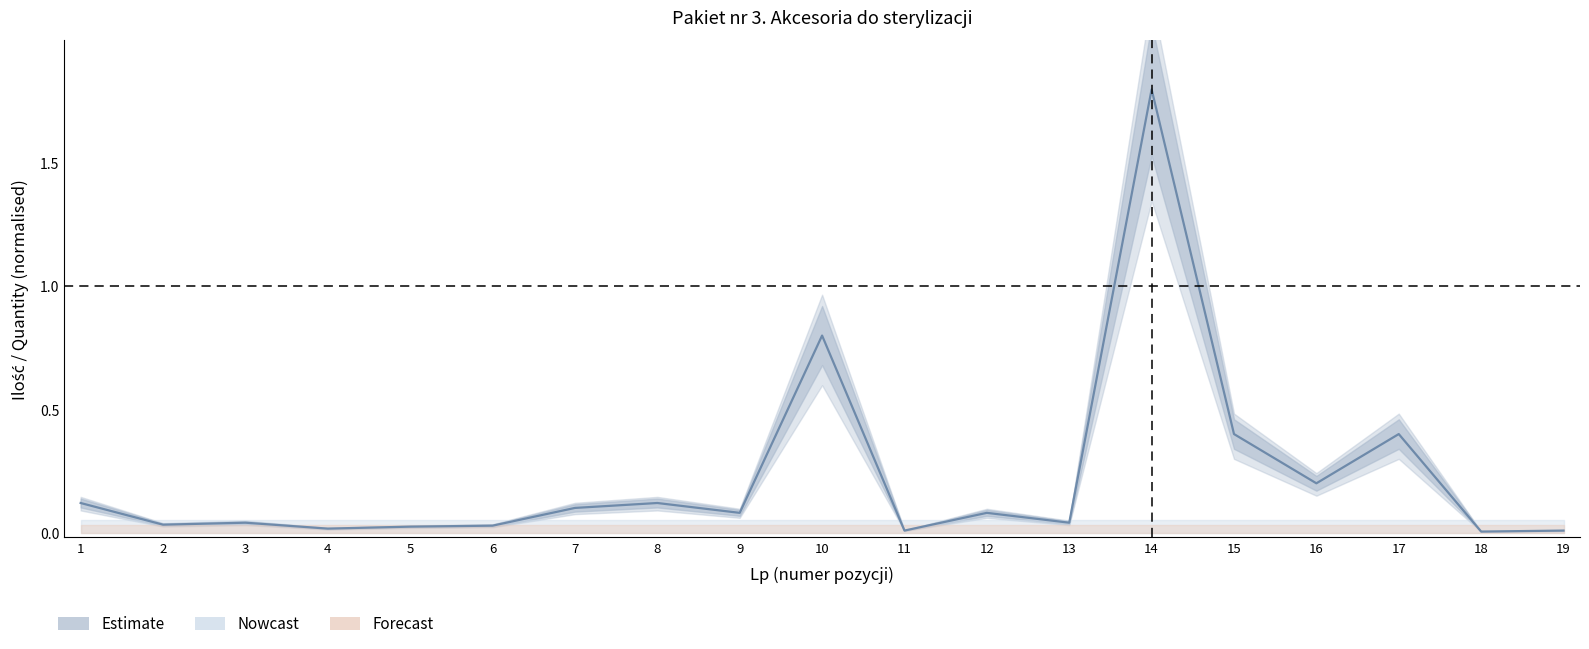

Rank the categories by value from highest to lowest.

14, 10, 15, 17, 16, 1, 8, 7, 9, 12, 3, 13, 2, 6, 5, 4, 11, 19, 18